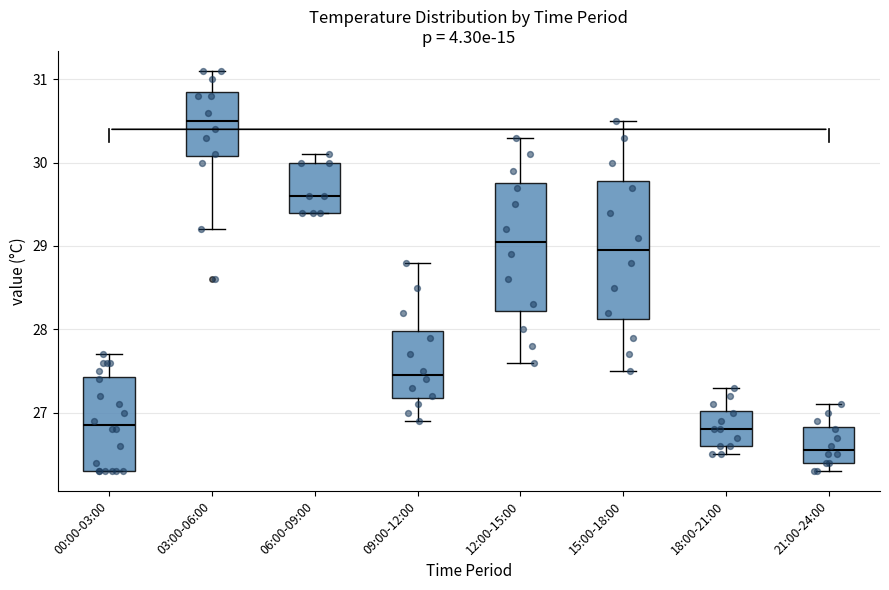

Reading left to right, transcribe this box plot: for each box, give where its median line is, the range the box spans, and where its two whiskers end, as read against the y-axis. The values are not printed on the chart, so give them approximately, as read against the axis.

00:00-03:00: median 26.9, box 26.3 to 27.4, whiskers 26.3 to 27.7
03:00-06:00: median 30.5, box 30.1 to 30.9, whiskers 29.2 to 31.1
06:00-09:00: median 29.6, box 29.4 to 30.0, whiskers 29.4 to 30.1
09:00-12:00: median 27.5, box 27.2 to 28.0, whiskers 26.9 to 28.8
12:00-15:00: median 29.1, box 28.2 to 29.8, whiskers 27.6 to 30.3
15:00-18:00: median 29.0, box 28.1 to 29.8, whiskers 27.5 to 30.5
18:00-21:00: median 26.8, box 26.6 to 27.0, whiskers 26.5 to 27.3
21:00-24:00: median 26.6, box 26.4 to 26.8, whiskers 26.3 to 27.1